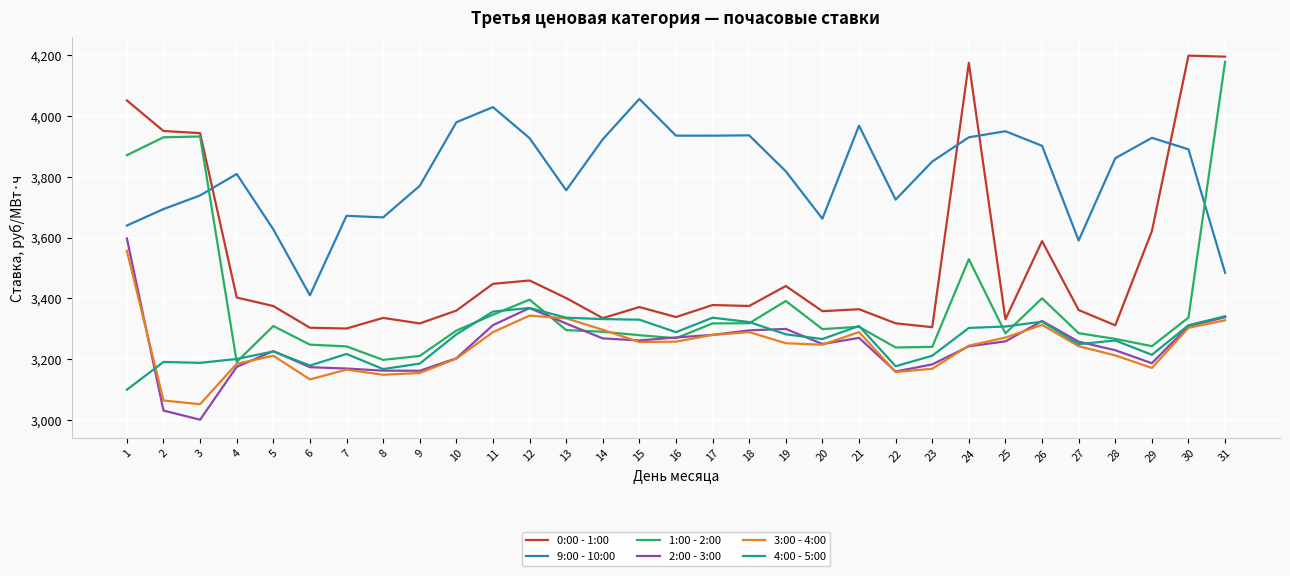

Which category has the highest value in the 1:00 - 2:00 series?

31